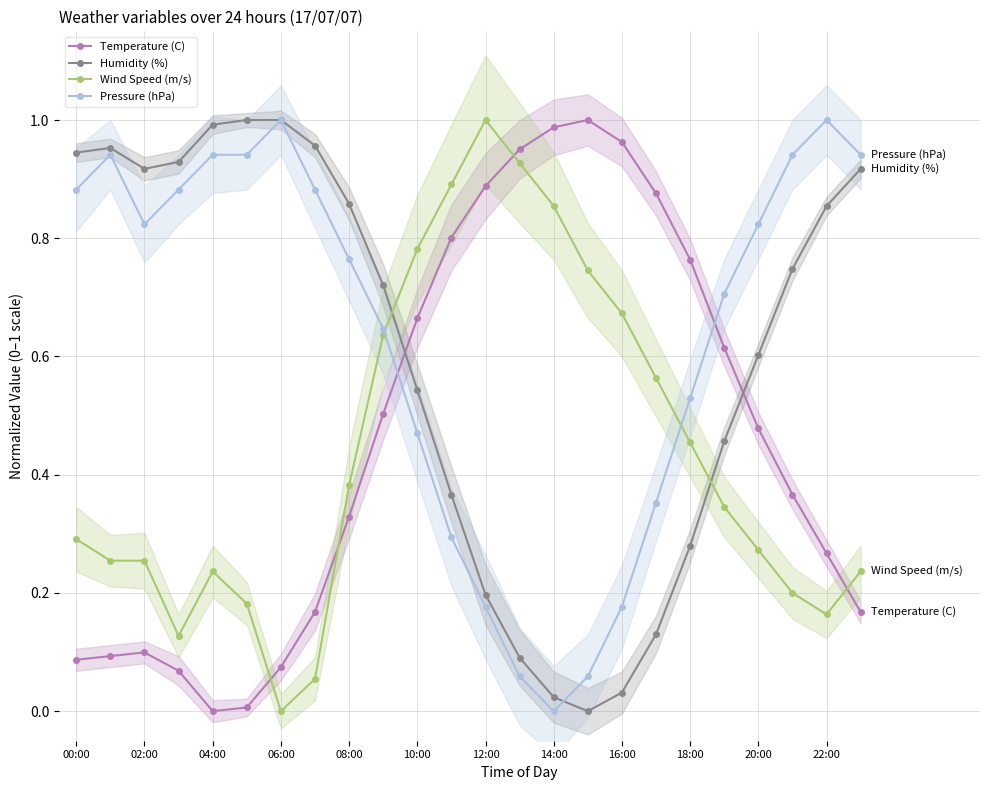

In Pressure (hPa), how many points are lower than both neighbors (excluding endpoints)?

2